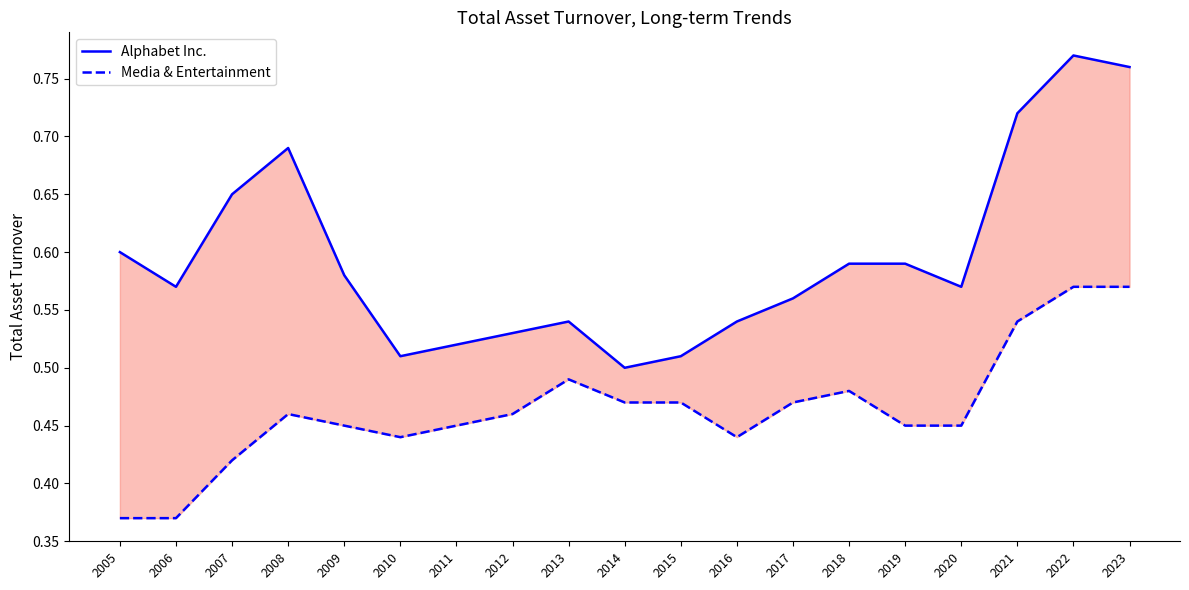

At how many categories does at least one series exceed 0?

19